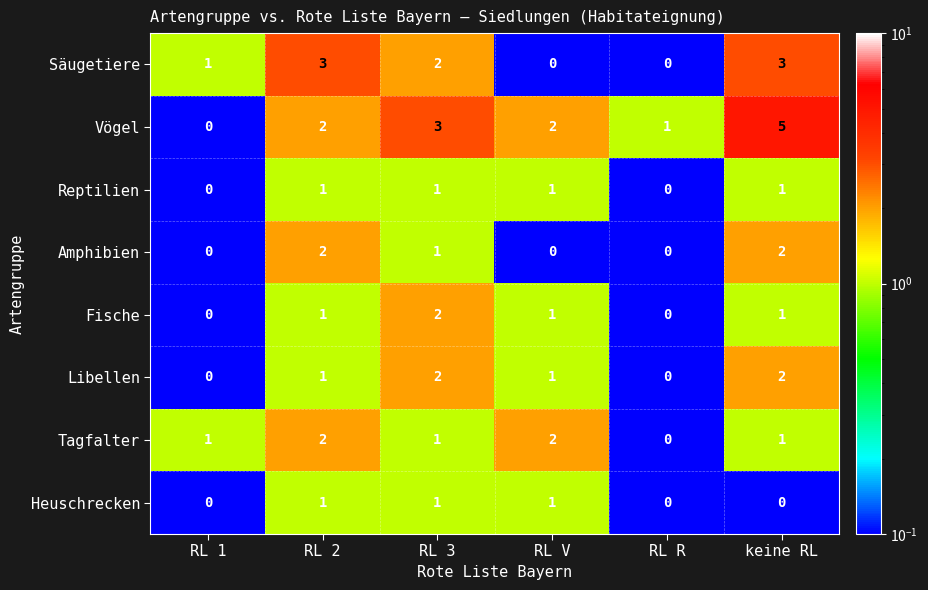

What is the difference between the highest and lowest values at RL V?

2